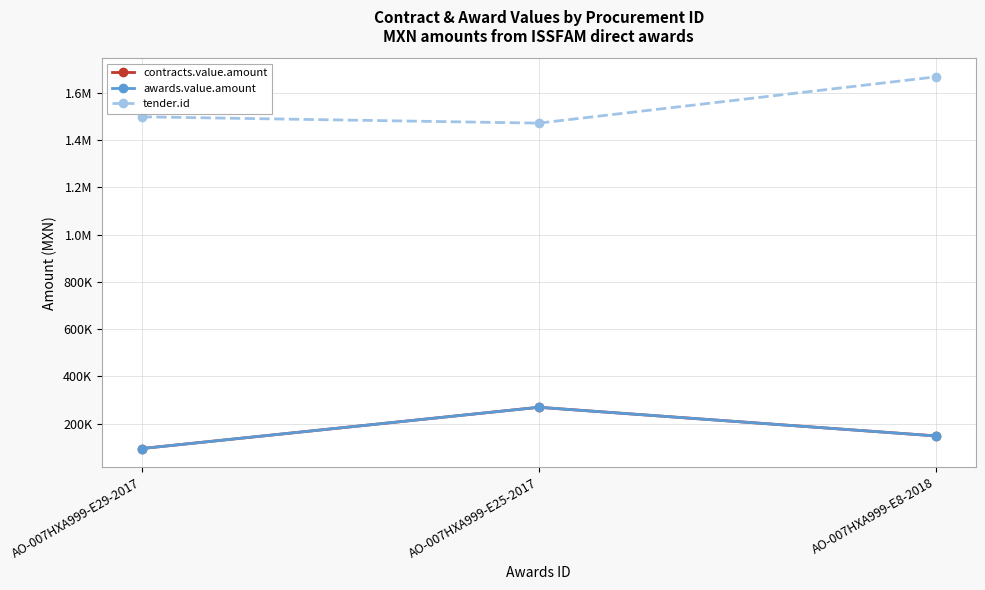

Does the chart have visible grid lines?

Yes